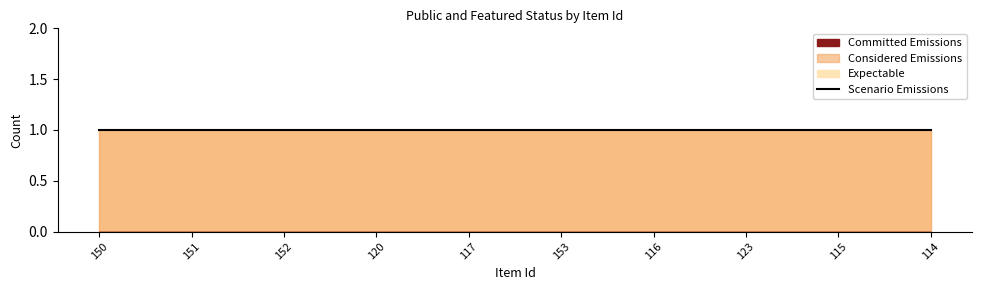

At which category is the sum across all series the highest?

150